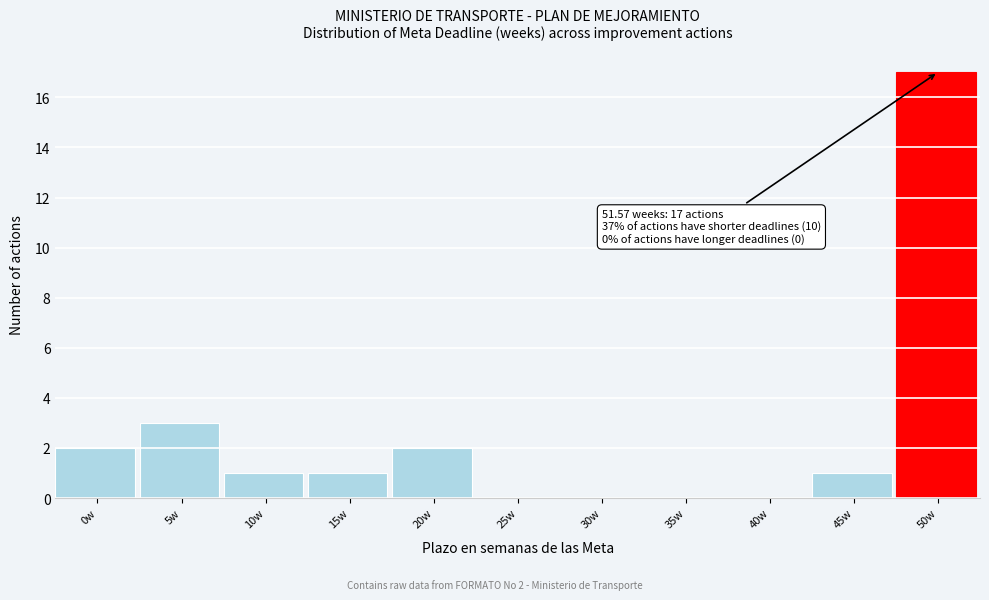

Reading right to left, what are all the values shown in this chart?

50w=17	45w=1	40w=0	35w=0	30w=0	25w=0	20w=2	15w=1	10w=1	5w=3	0w=2